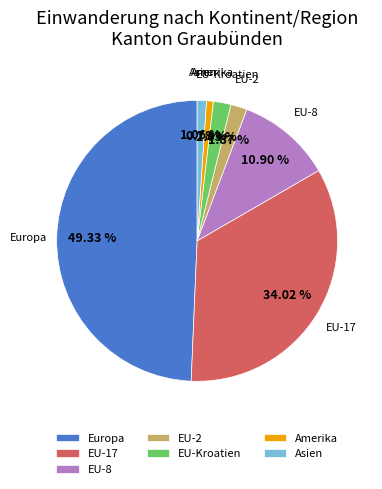

Which has a higher value, EU-8 or EU-17?

EU-17